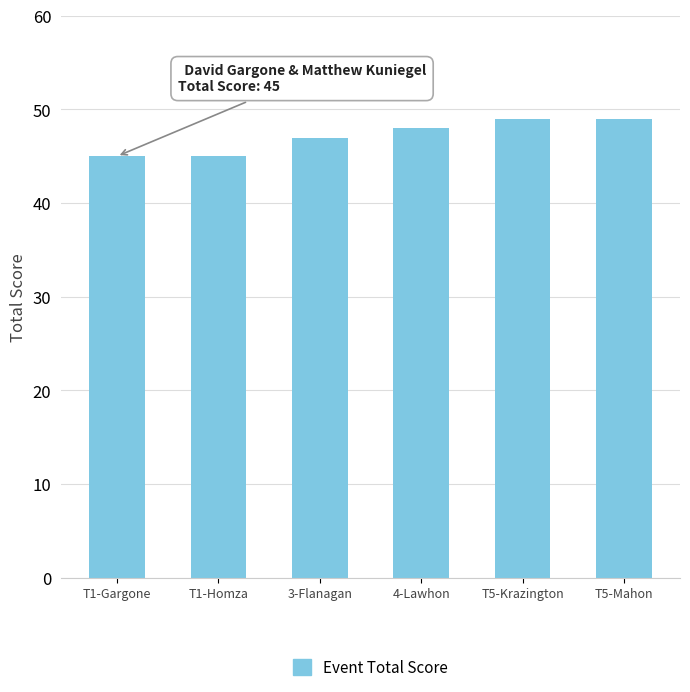

What is the label of the 6th bar from the left?

T5-Mahon